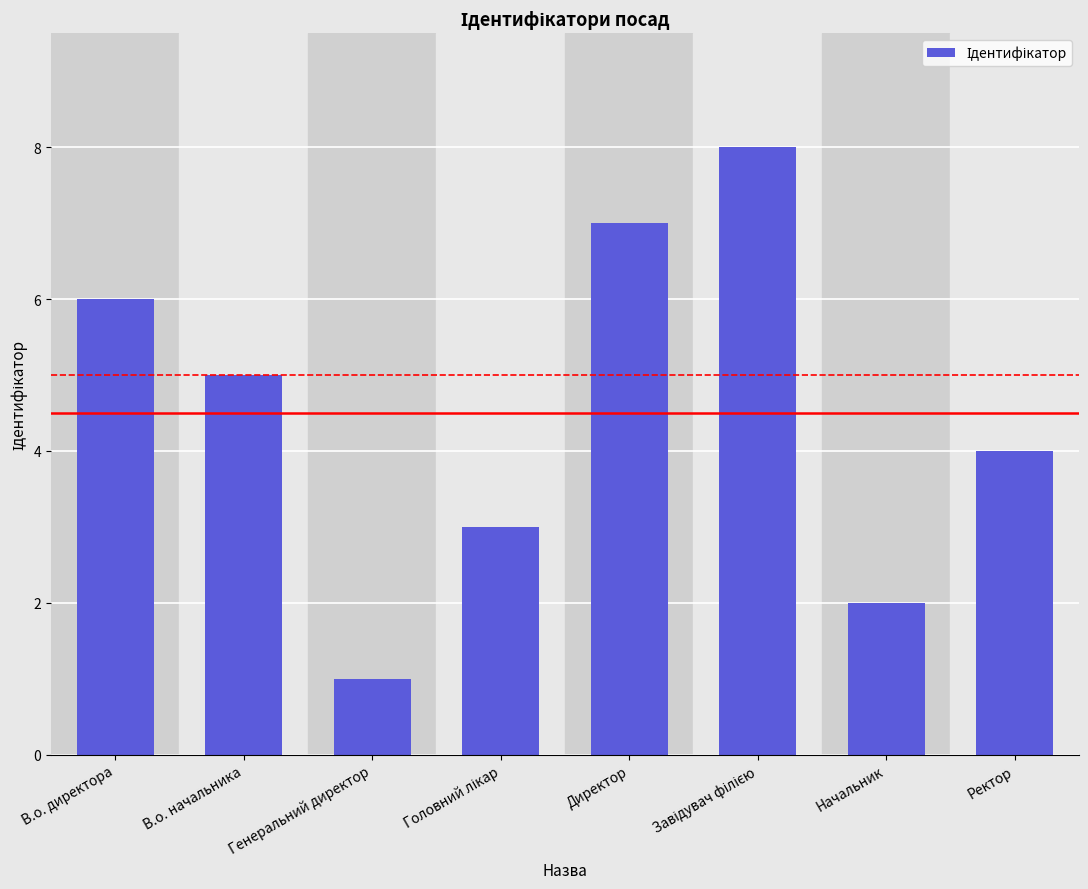

Where is the data nearest to the value 4?

Ректор